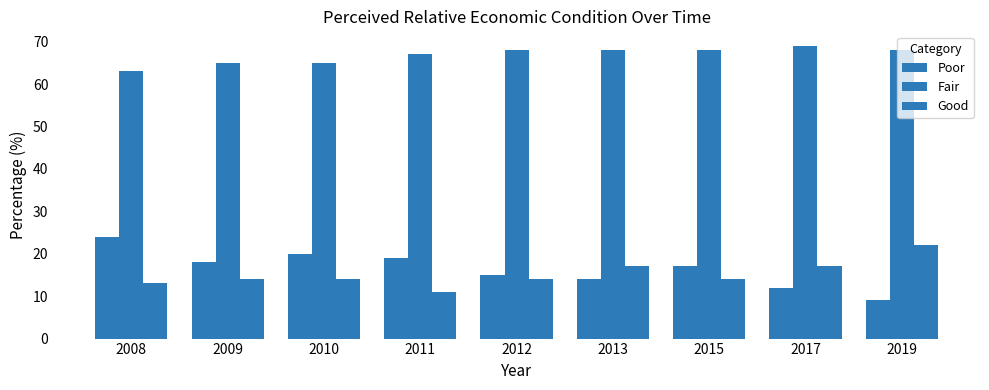

How many Fair values are between 65 and 68?

7